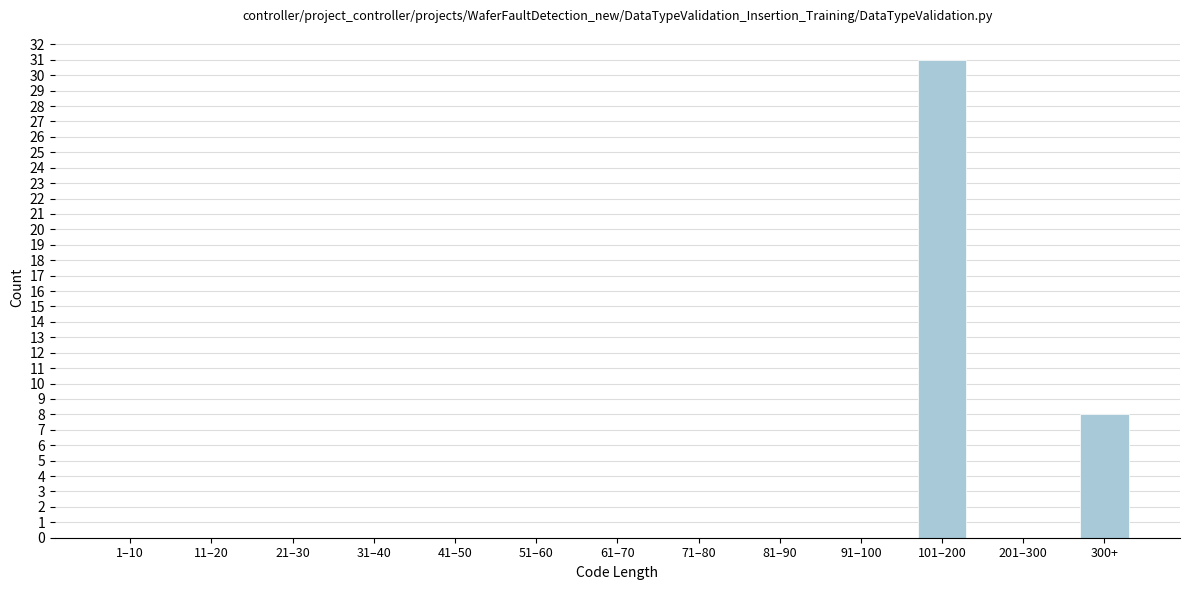

Reading left to right, list all the values displayed in this chart.

1–10=0	11–20=0	21–30=0	31–40=0	41–50=0	51–60=0	61–70=0	71–80=0	81–90=0	91–100=0	101–200=31	201–300=0	300+=8